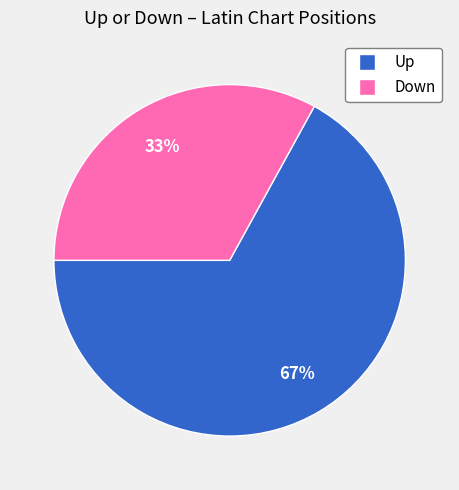

Does any single category account for the majority?

Yes